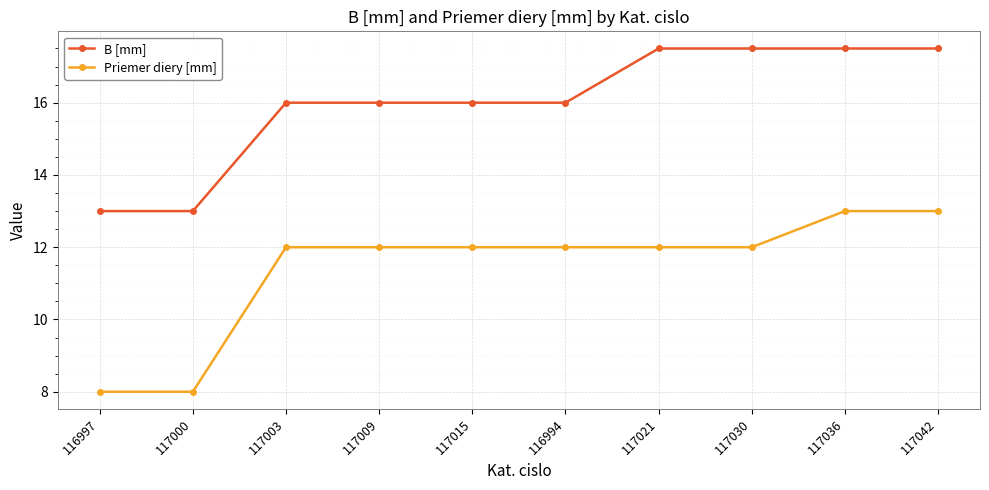

Count the B [mm] values in the range 16 to 17.

4